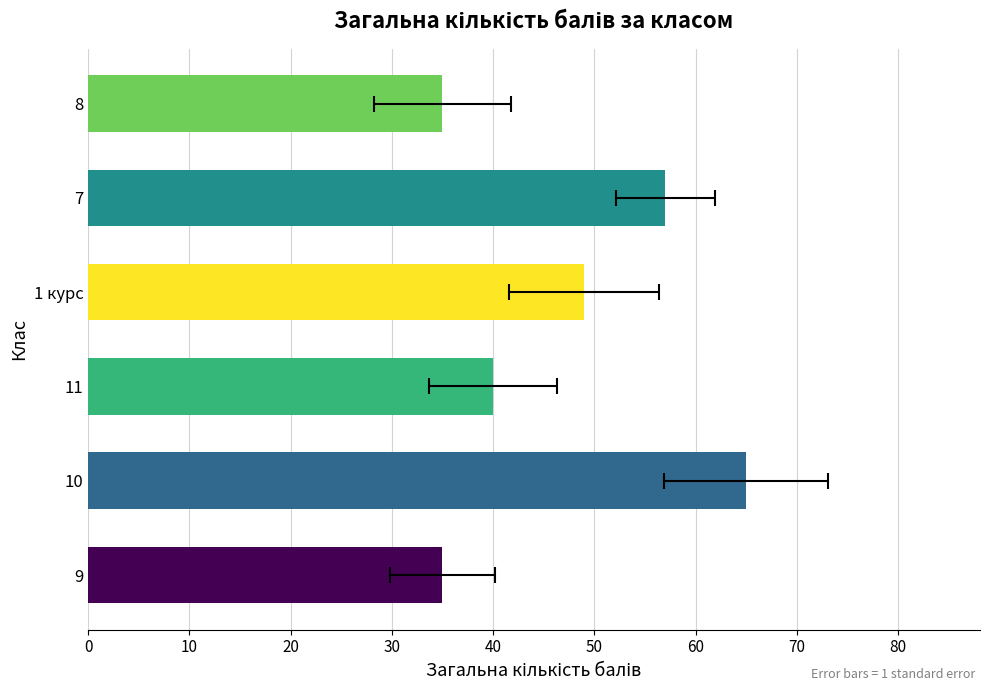

What is the greatest value displayed?

65